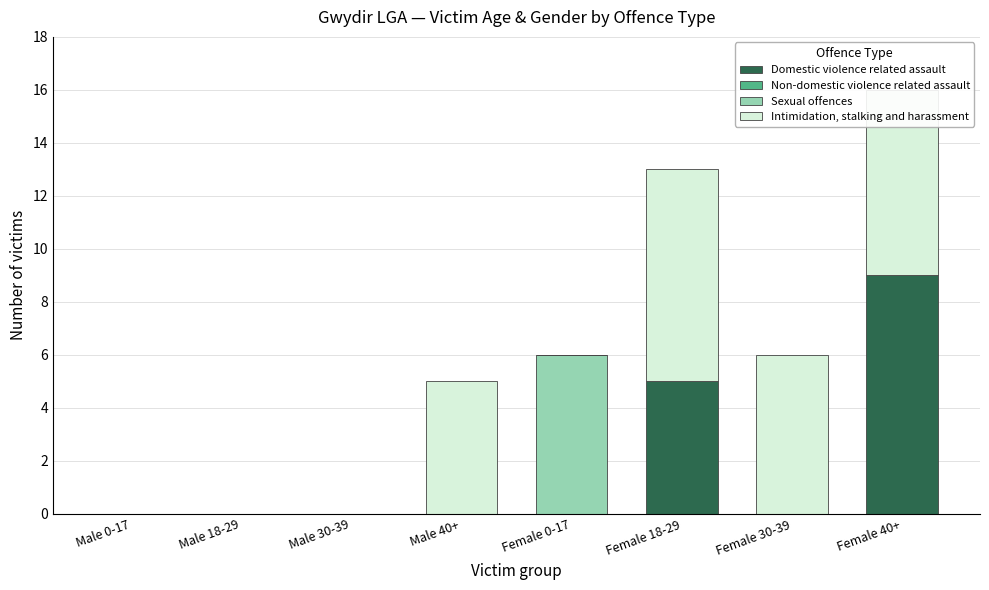

At which label is Domestic violence related assault closest to 4?

Female 18-29